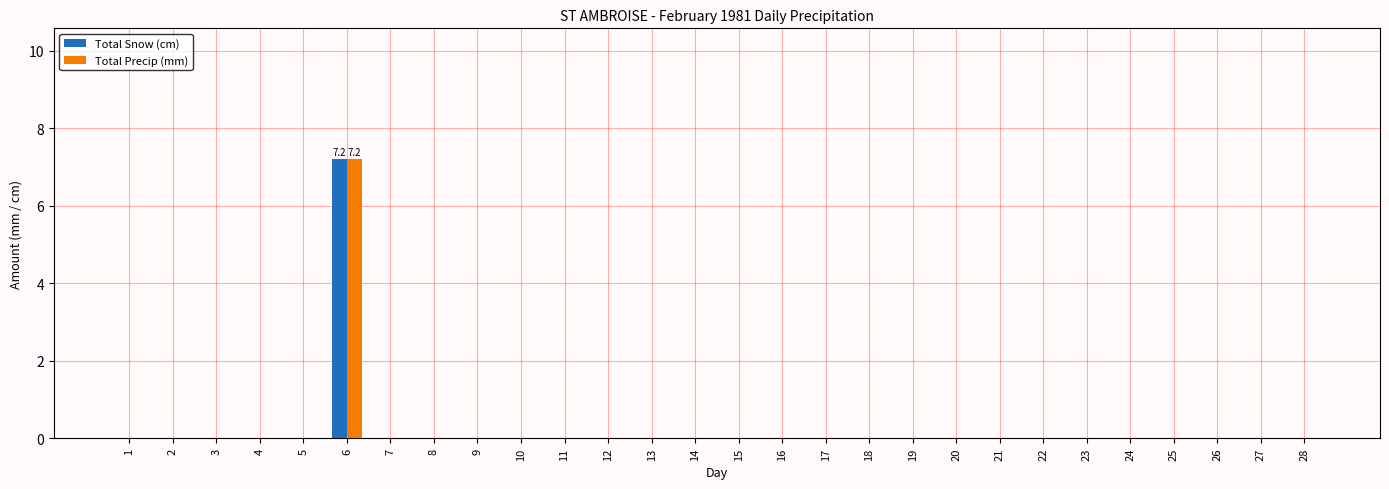

Reading right to left, what are all the values shown in this chart?

Total Snow (cm): 28=0.0	27=0.0	26=0.0	25=0.0	24=0.0	23=0.0	22=0.0	21=0.0	20=0.0	19=0.0	18=0.0	17=0.0	16=0.0	15=0.0	14=0.0	13=0.0	12=0.0	11=0.0	10=0.0	9=0.0	8=0.0	7=0.0	6=7.2	5=0.0	4=0.0	3=0.0	2=0.0	1=0.0
Total Precip (mm): 28=0.0	27=0.0	26=0.0	25=0.0	24=0.0	23=0.0	22=0.0	21=0.0	20=0.0	19=0.0	18=0.0	17=0.0	16=0.0	15=0.0	14=0.0	13=0.0	12=0.0	11=0.0	10=0.0	9=0.0	8=0.0	7=0.0	6=7.2	5=0.0	4=0.0	3=0.0	2=0.0	1=0.0